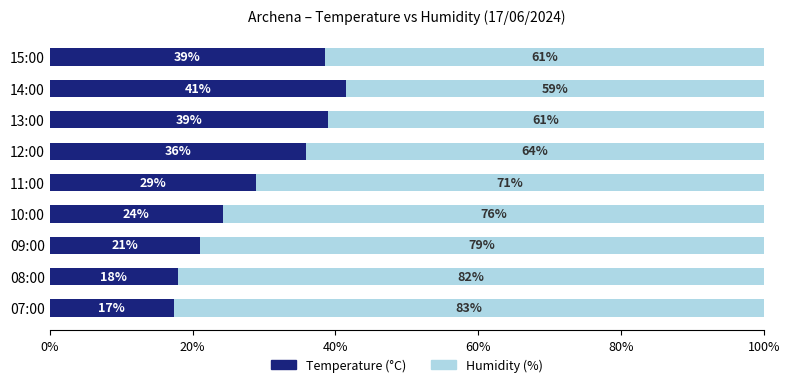

Which category has the highest value in the Temperature (°C) series?

14:00